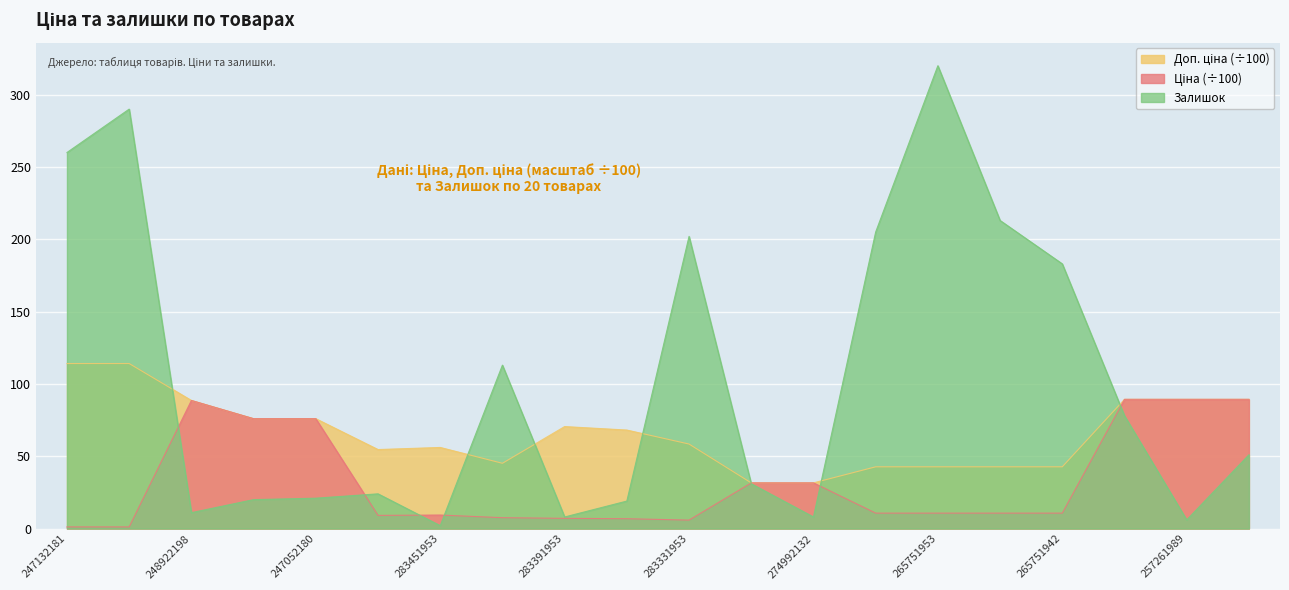

How many lines are shown in the chart?

3